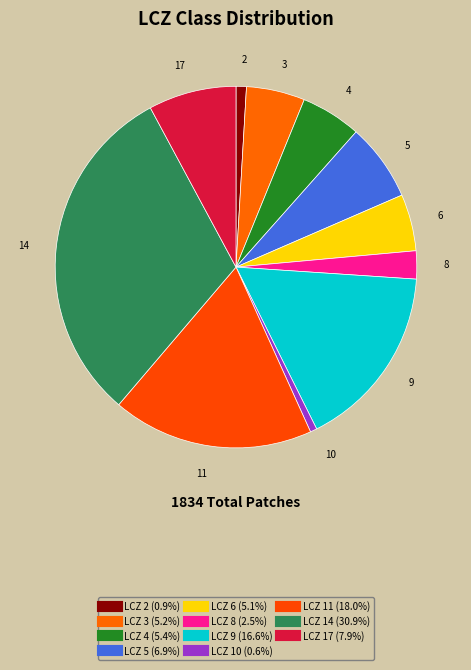

Count the number of slices in the pie.

11